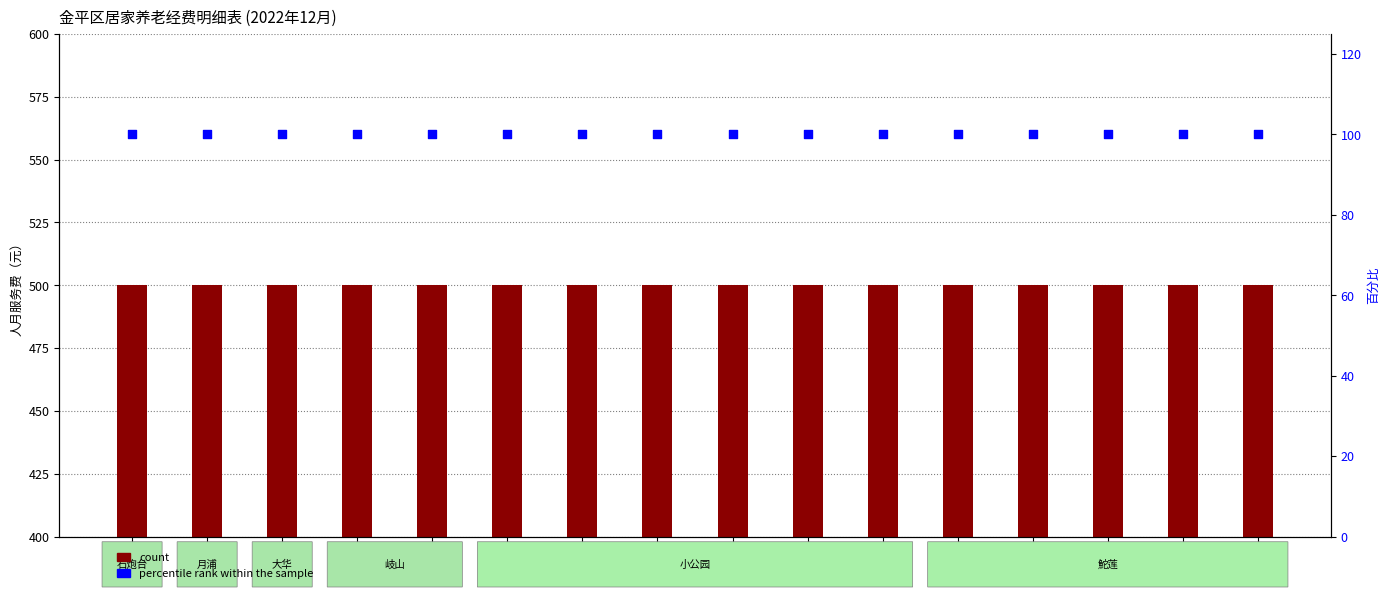

What is the total value across all series at 林德杜?

600